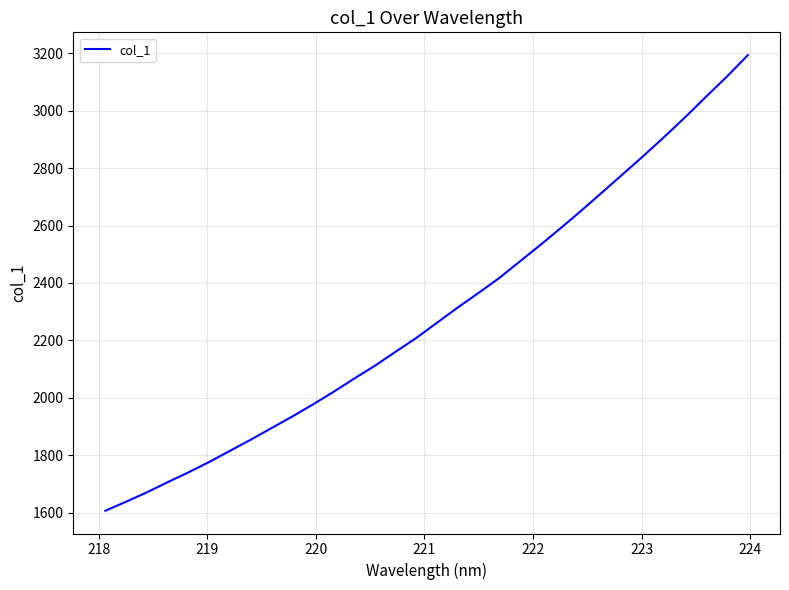

What is the difference between the maximum and minimum values?

1587.0